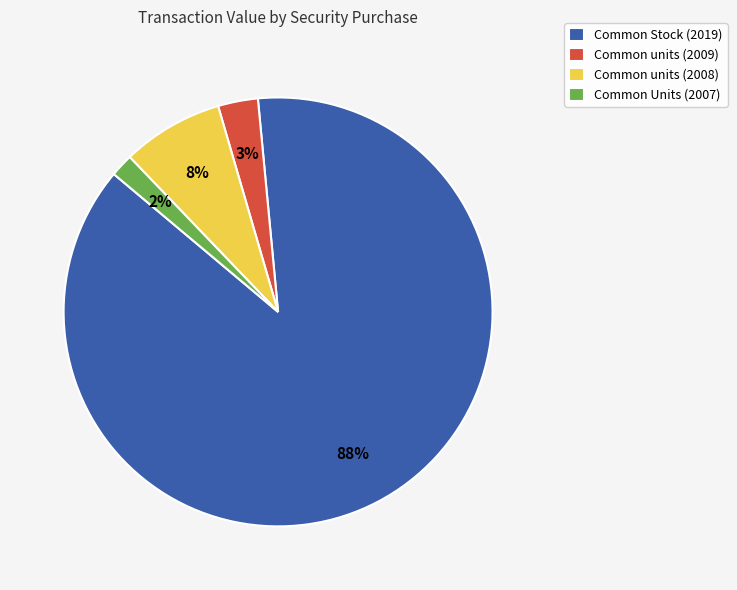

Count the number of slices in the pie.

4